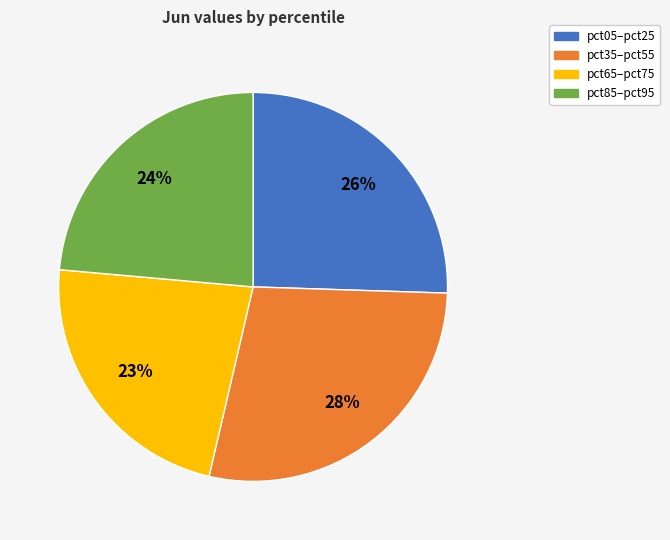

To the nearest percent, what is the difference between the largest and smallest slice percentages?

5%